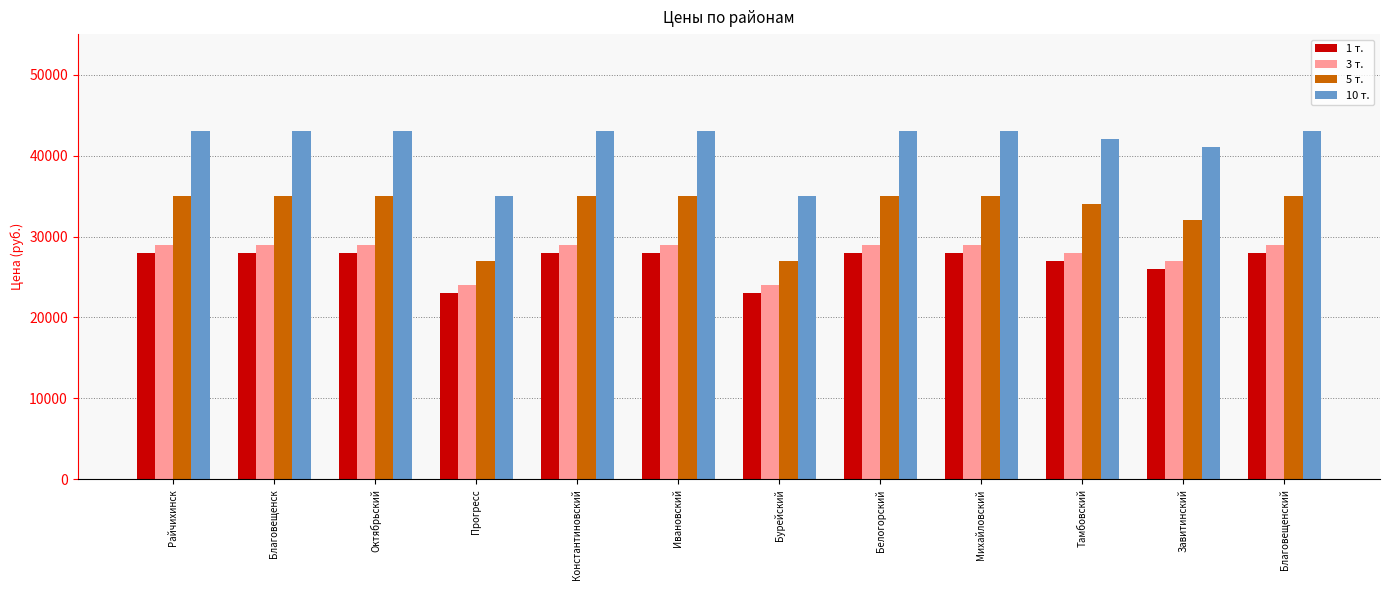

What is the difference between the 10 т. values at Белогорский and Тамбовский?

1000